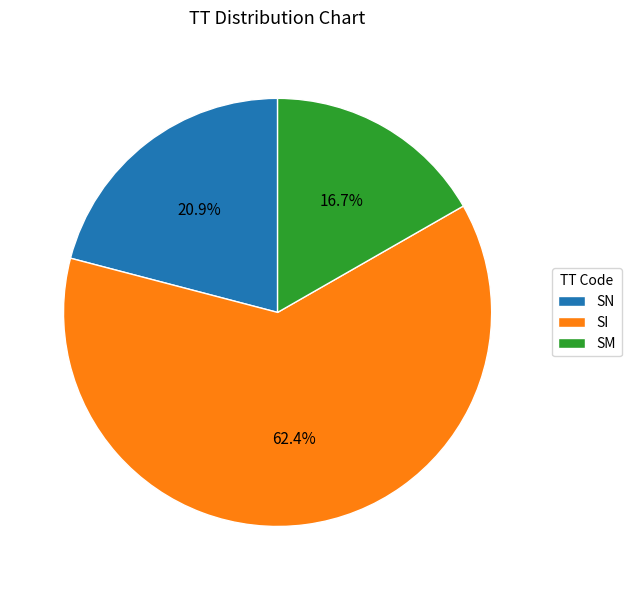

To the nearest percent, what percentage of the pie is SM?

17%